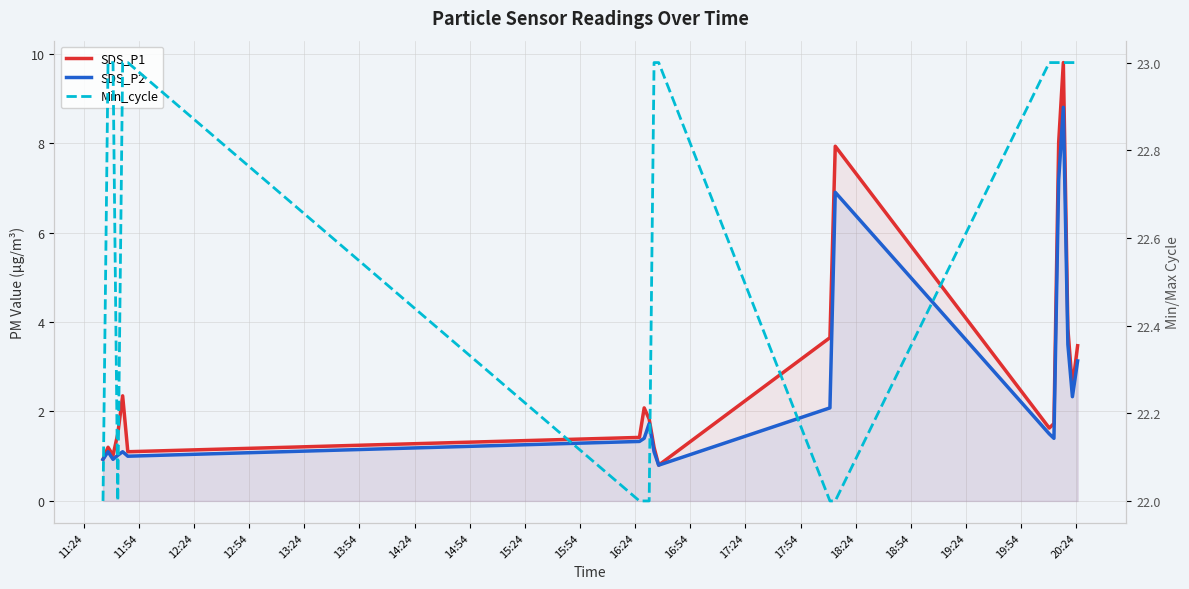

What is the total value across all series at 20:24?

27.9